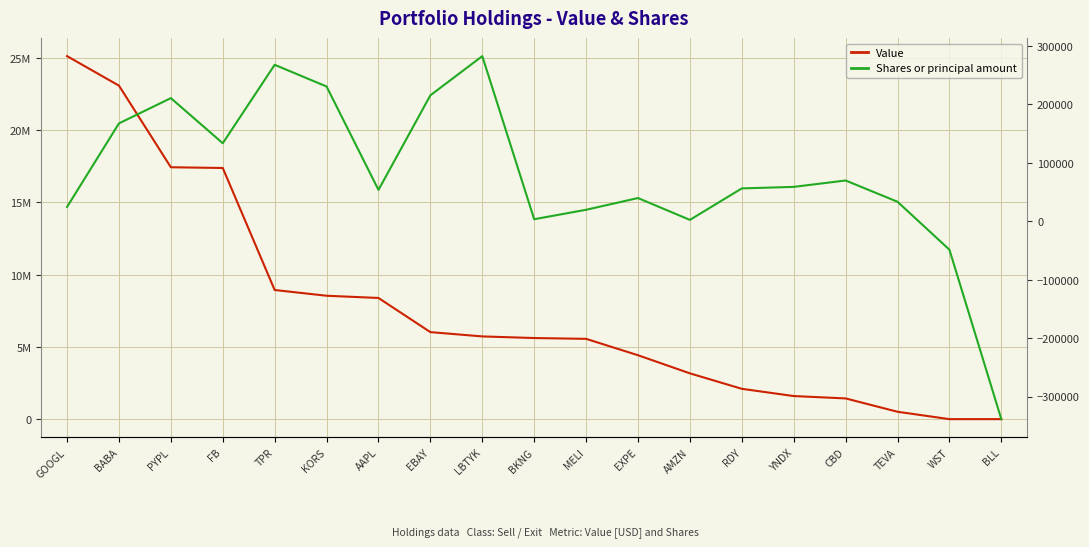

The value of Value at EXPE is 4421000. True or false?

True